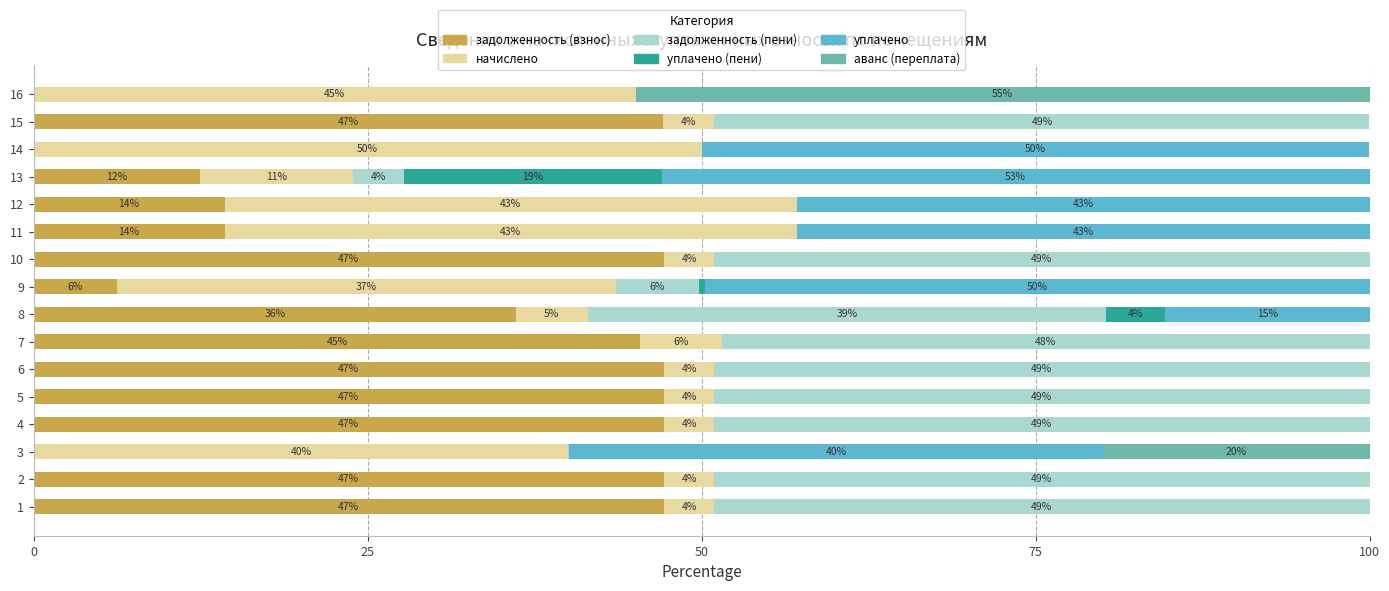

At which label does задолженность (взнос) reach its peak?

10